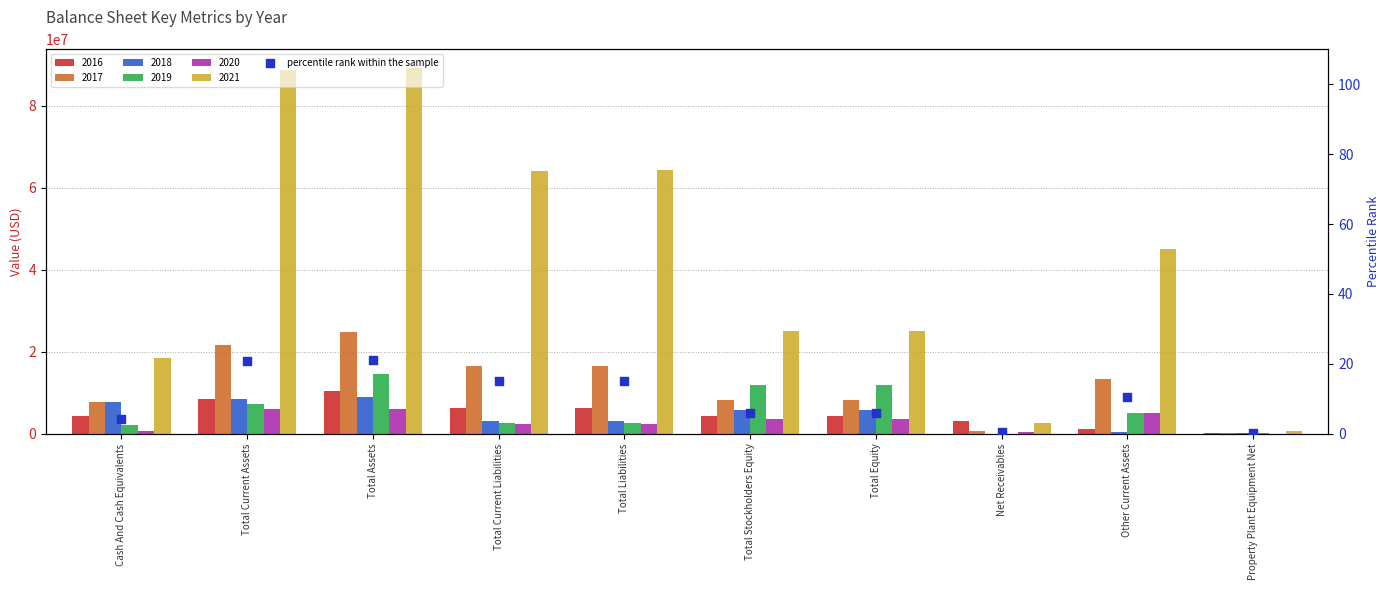

What is the change in value from Cash And Cash Equivalents to Total Current Assets?

+16.6